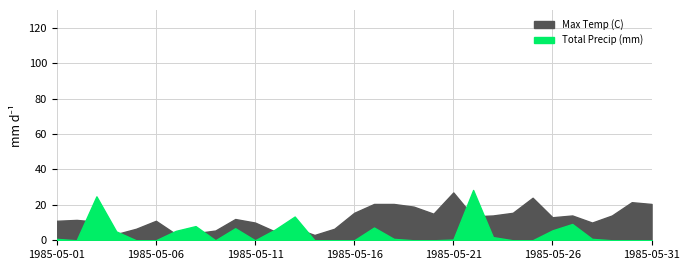

What is the difference between the second highest and minimum values in the Total Precip (mm) series?

24.8